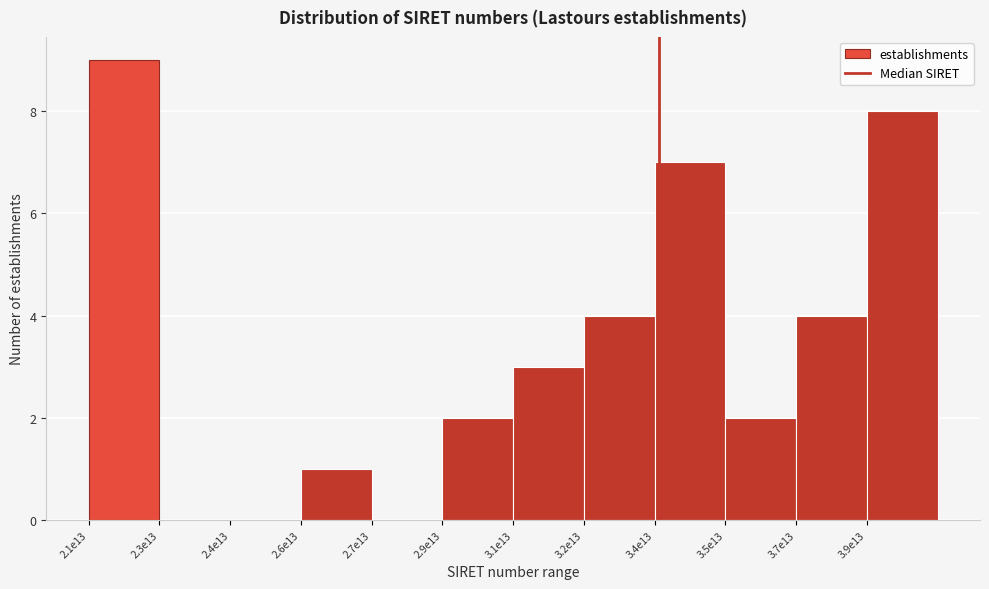

Reading left to right, extract all data points from this chart.

2.1e13=9	2.3e13=0	2.4e13=0	2.6e13=1	2.7e13=0	2.9e13=2	3.1e13=3	3.2e13=4	3.4e13=7	3.5e13=2	3.7e13=4	3.9e13=8